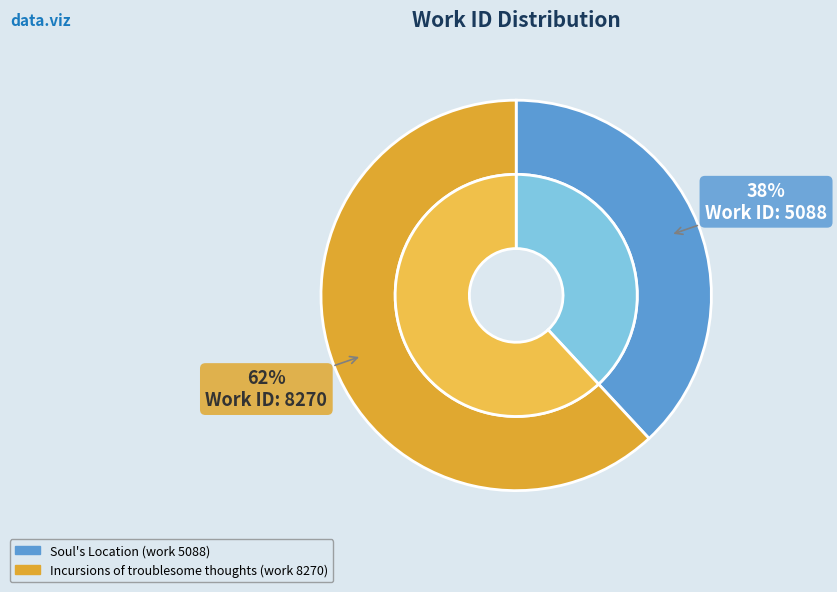

What percentage do Incursions of troublesome thoughts (work 8270) and Soul's Location (work 5088) together represent?

100.0%